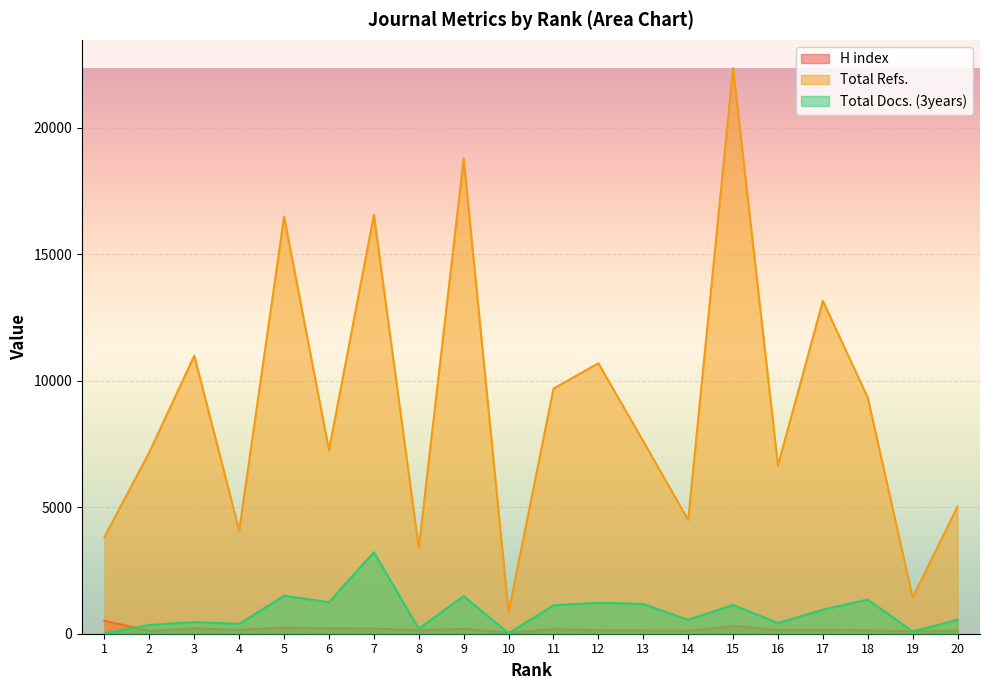

Does the chart display data point markers on the line(s)?

No